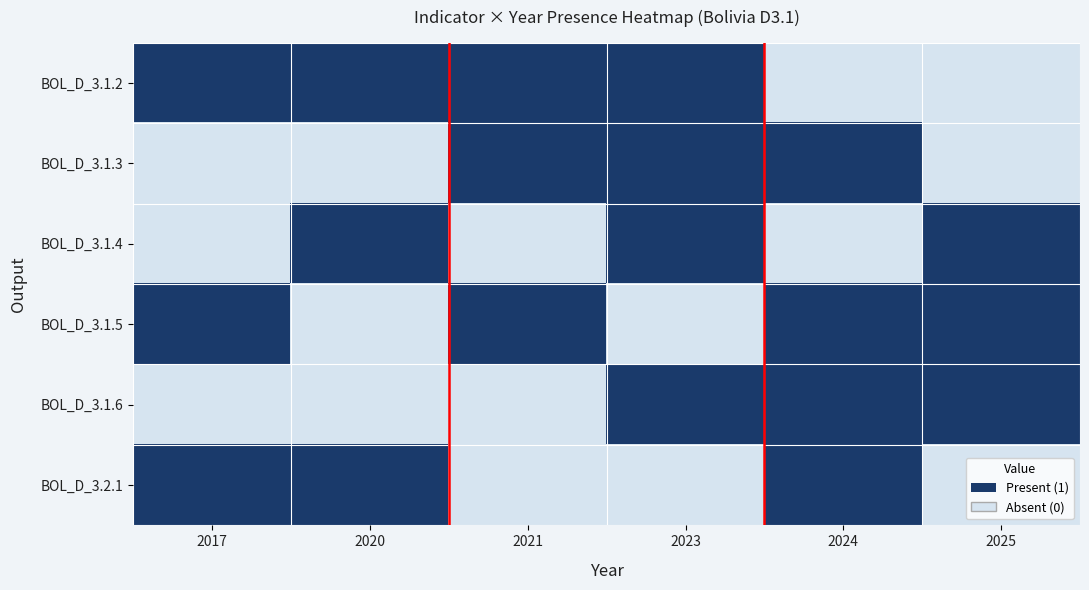

Reading left to right, what are all the values shown in this chart?

BOL_D_3.1.2: 2017=1	2020=1	2021=1	2023=1	2024=0	2025=0
BOL_D_3.1.3: 2017=0	2020=0	2021=1	2023=1	2024=1	2025=0
BOL_D_3.1.4: 2017=0	2020=1	2021=0	2023=1	2024=0	2025=1
BOL_D_3.1.5: 2017=1	2020=0	2021=1	2023=0	2024=1	2025=1
BOL_D_3.1.6: 2017=0	2020=0	2021=0	2023=1	2024=1	2025=1
BOL_D_3.2.1: 2017=1	2020=1	2021=0	2023=0	2024=1	2025=0